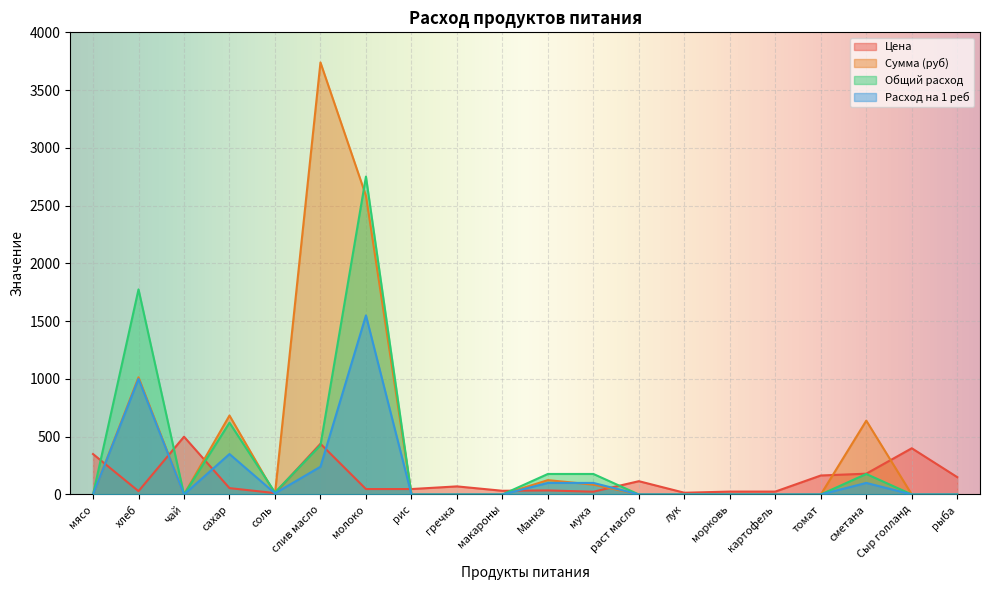

What is the label of the 11th point from the left?

Манка